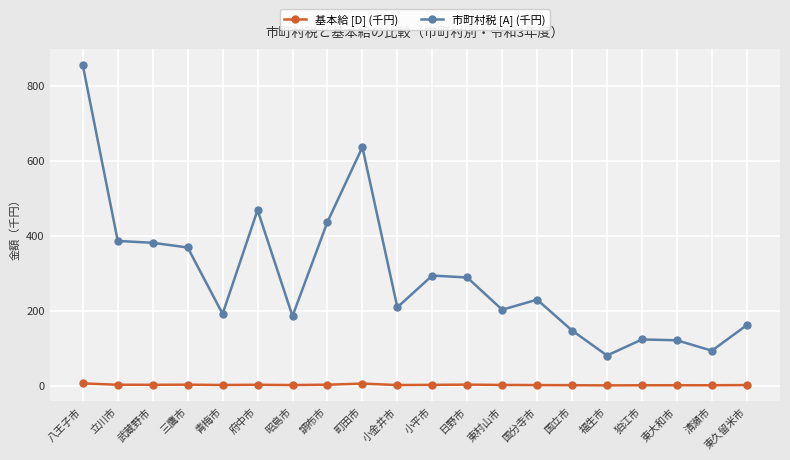

What is the value of the 市町村税 [A] (千円) point at the 10th from the left?

209.1